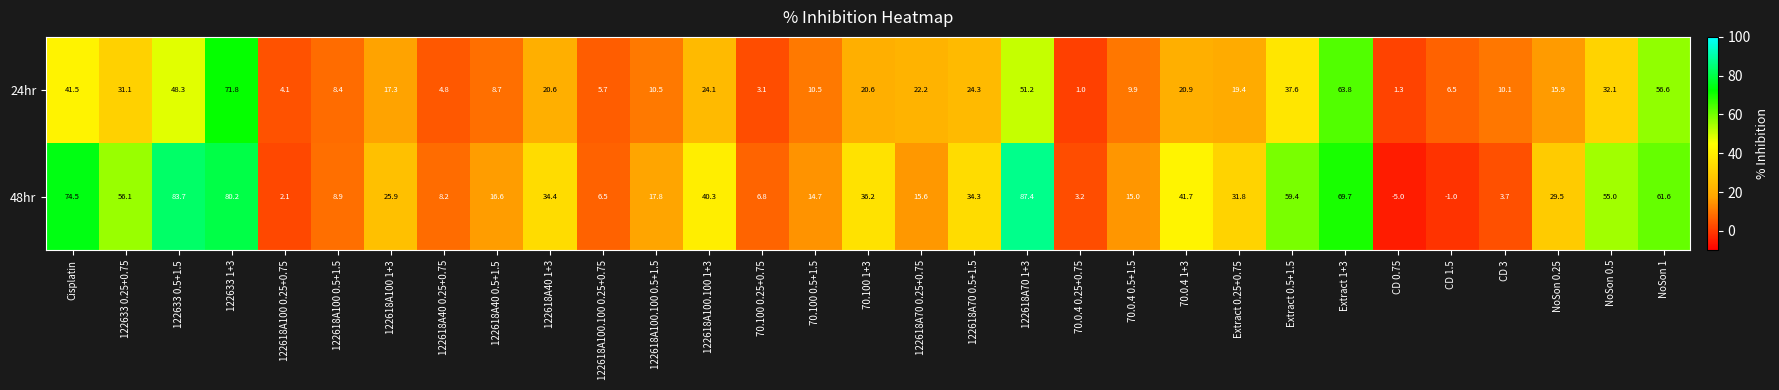

How many positive values does the 48hr series have?

29